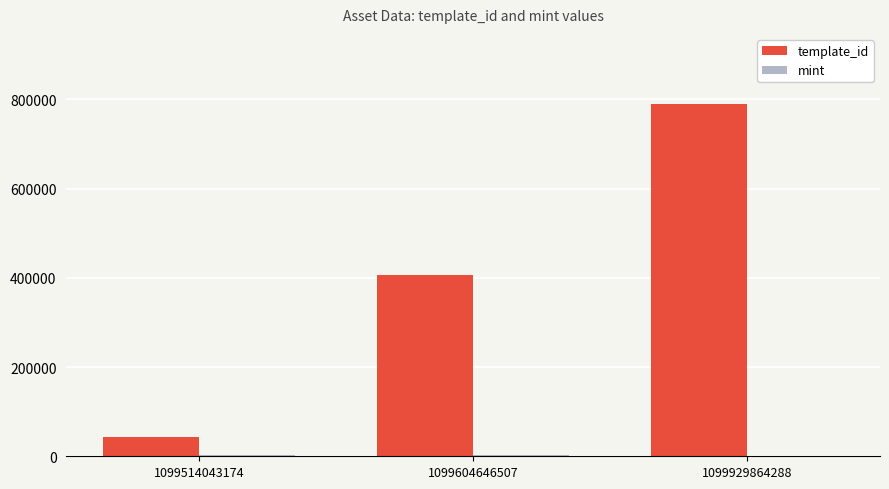

Is it true that template_id equals 788866 at 1099929864288?

True